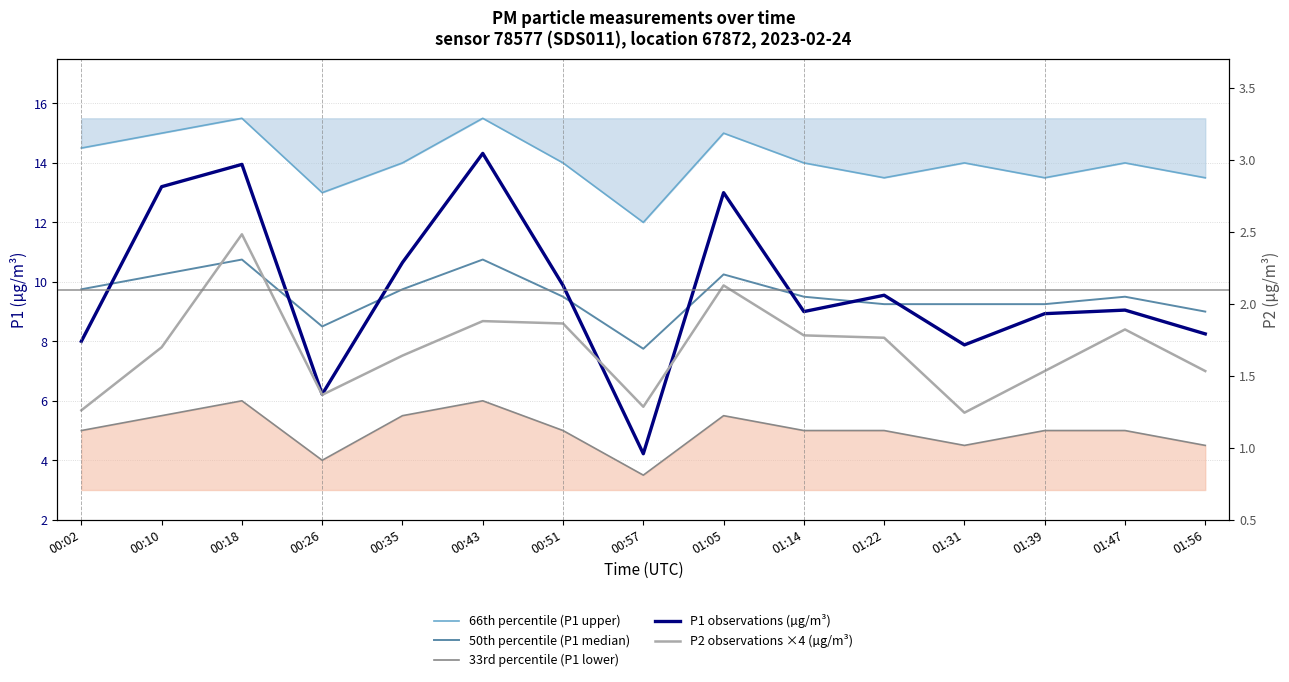

Between 00:10 and 00:26, which series saw the biggest shift?

P1 observations (µg/m³)